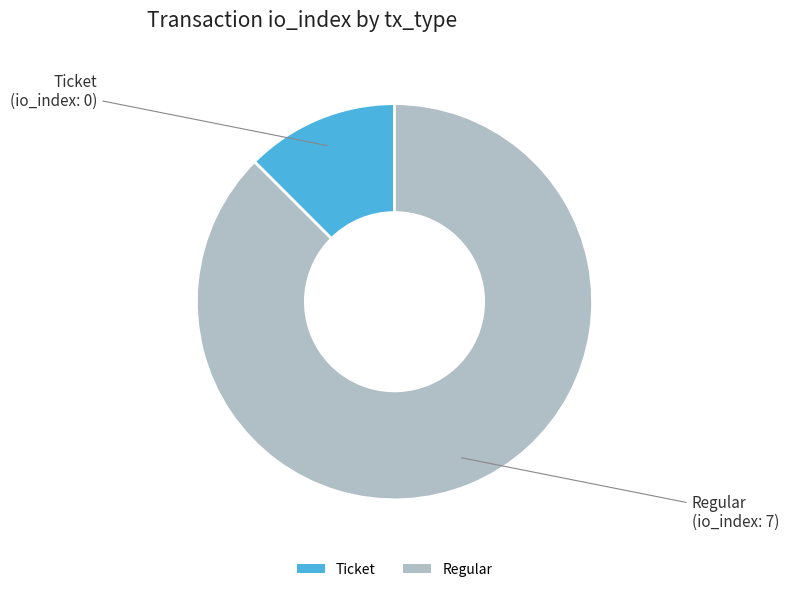

Is the sum of Regular and Ticket greater than half?

Yes